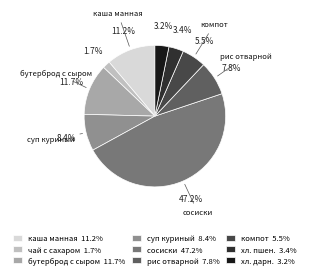

Is there a majority slice in this chart?

No